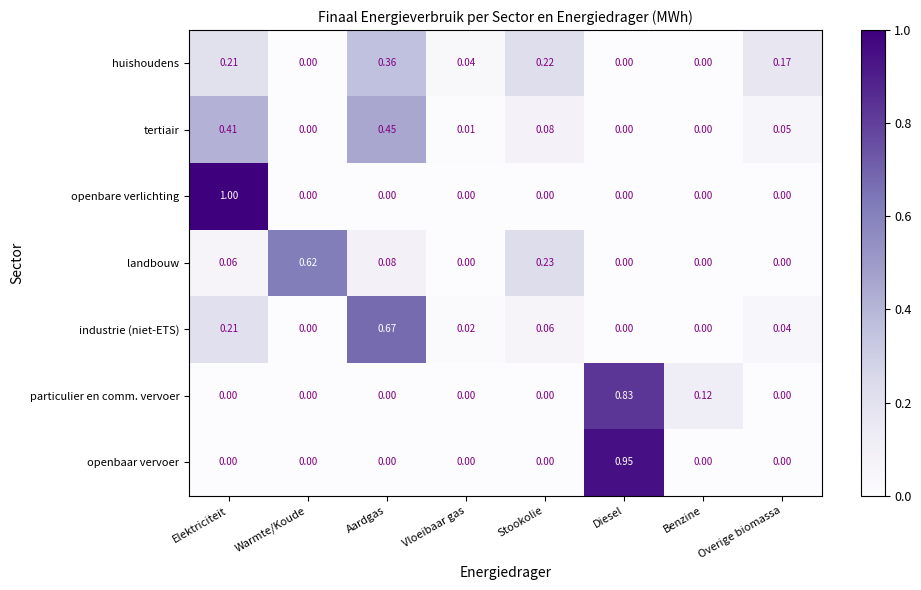

Which series has the widest spread of values?

openbare verlichting